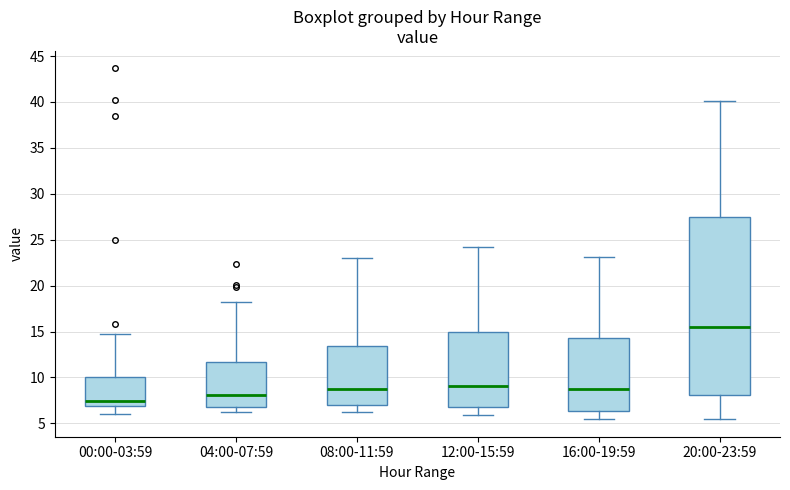

Reading left to right, transcribe this box plot: for each box, give where its median line is, the range the box spans, and where its two whiskers end, as read against the y-axis. The values are not printed on the chart, so give them approximately, as read against the axis.

00:00-03:59: median 7.5, box 7.0 to 10.0, whiskers 6.0 to 14.5
04:00-07:59: median 8.0, box 7.0 to 11.5, whiskers 6.5 to 18.0
08:00-11:59: median 9.0, box 7.0 to 13.5, whiskers 6.5 to 23.0
12:00-15:59: median 9.0, box 7.0 to 15.0, whiskers 6.0 to 24.0
16:00-19:59: median 9.0, box 6.5 to 14.5, whiskers 5.5 to 23.0
20:00-23:59: median 15.5, box 8.0 to 27.5, whiskers 5.5 to 40.0